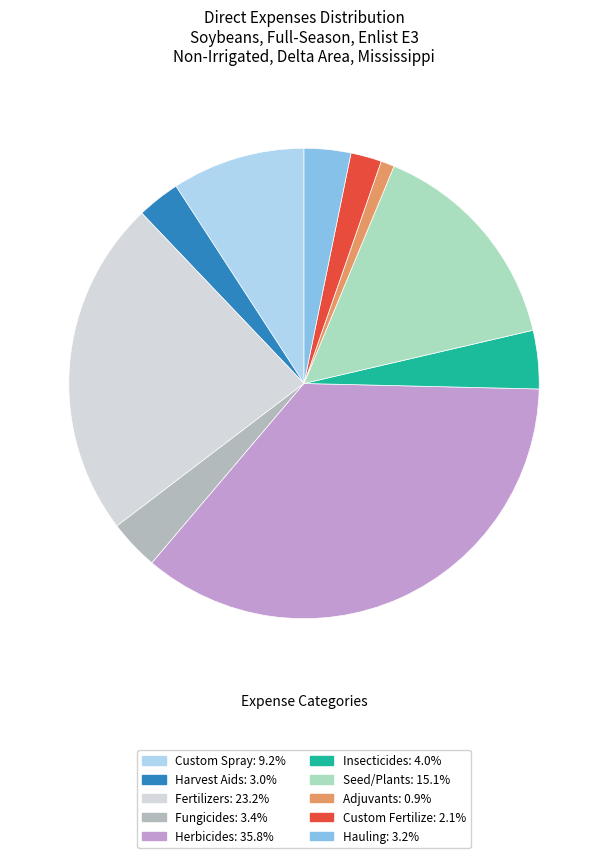

True or false: Insecticides accounts for 4% of the total.

True